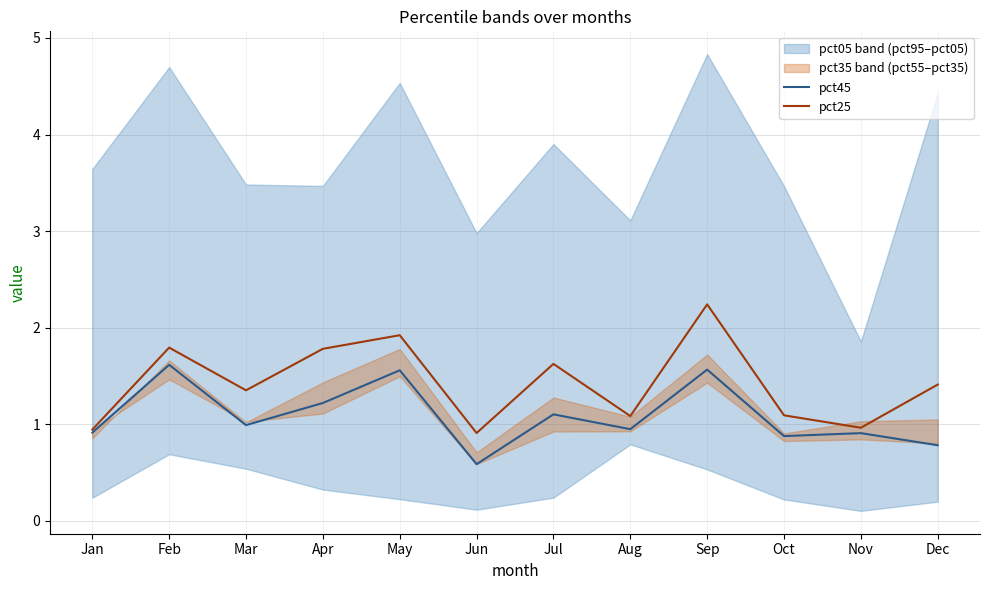

Is the value of pct25 at May greater than the value of pct45 at Feb?

Yes